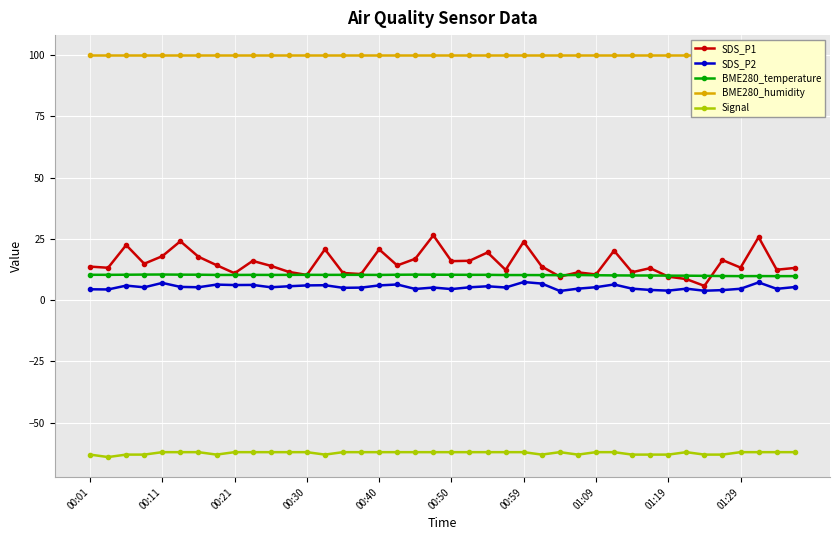

True or false: SDS_P2 has more than 0 interior local peaks.

True